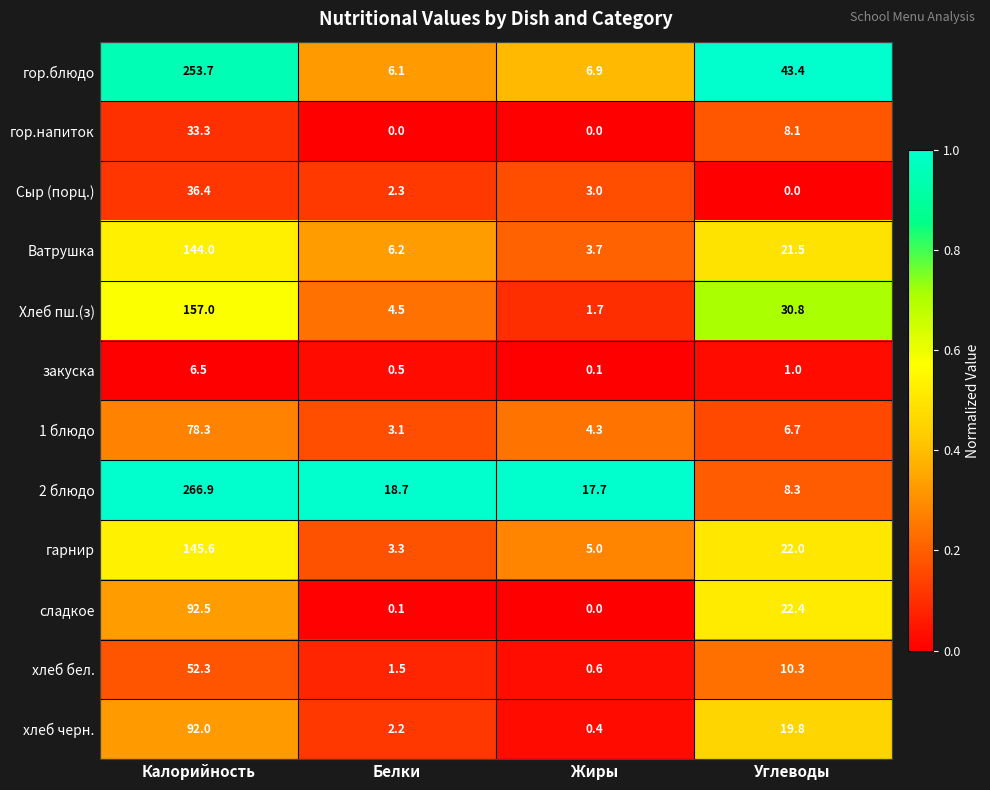

Rank the series at Калорийность from lowest to highest value.

закуска, гор.напиток, Сыр (порц.), хлеб бел., 1 блюдо, хлеб черн., сладкое, Ватрушка, гарнир, Хлеб пш.(з), гор.блюдо, 2 блюдо